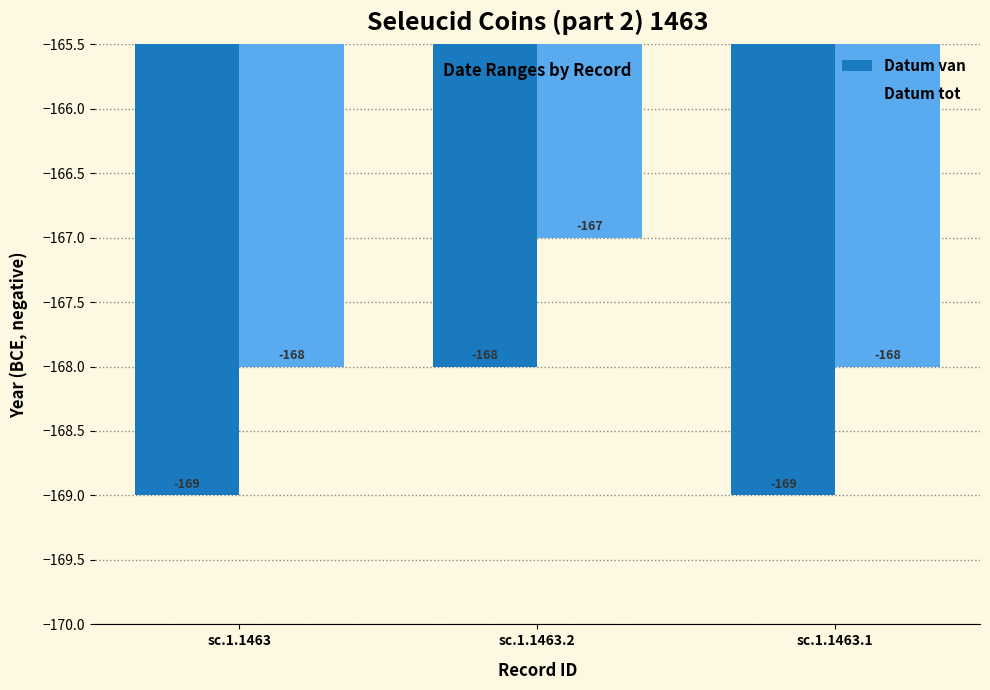

What is the total value across all series at sc.1.1463.1?

-337